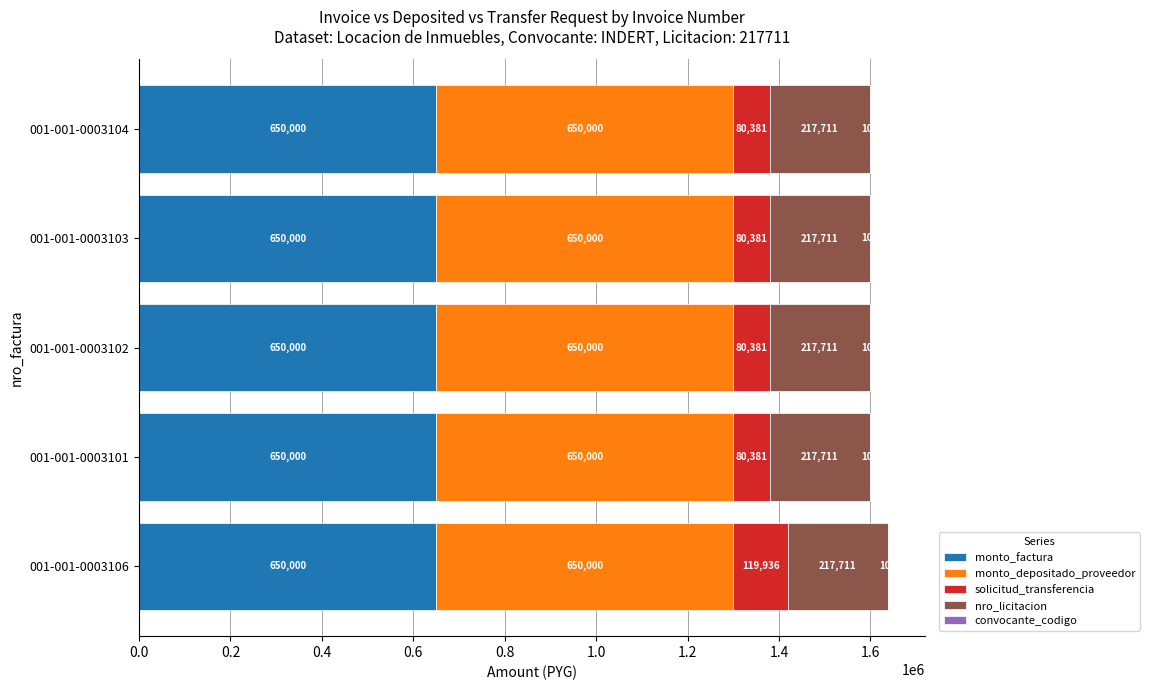

The value of monto_factura at 001-001-0003104 is 369212. True or false?

False